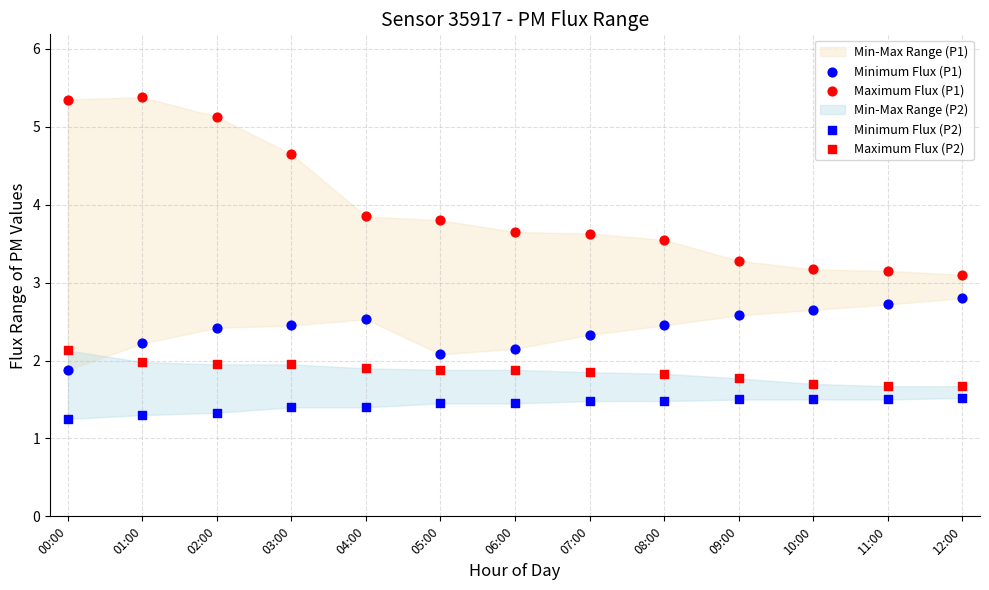

How many points are shown in the scatter plot?

52